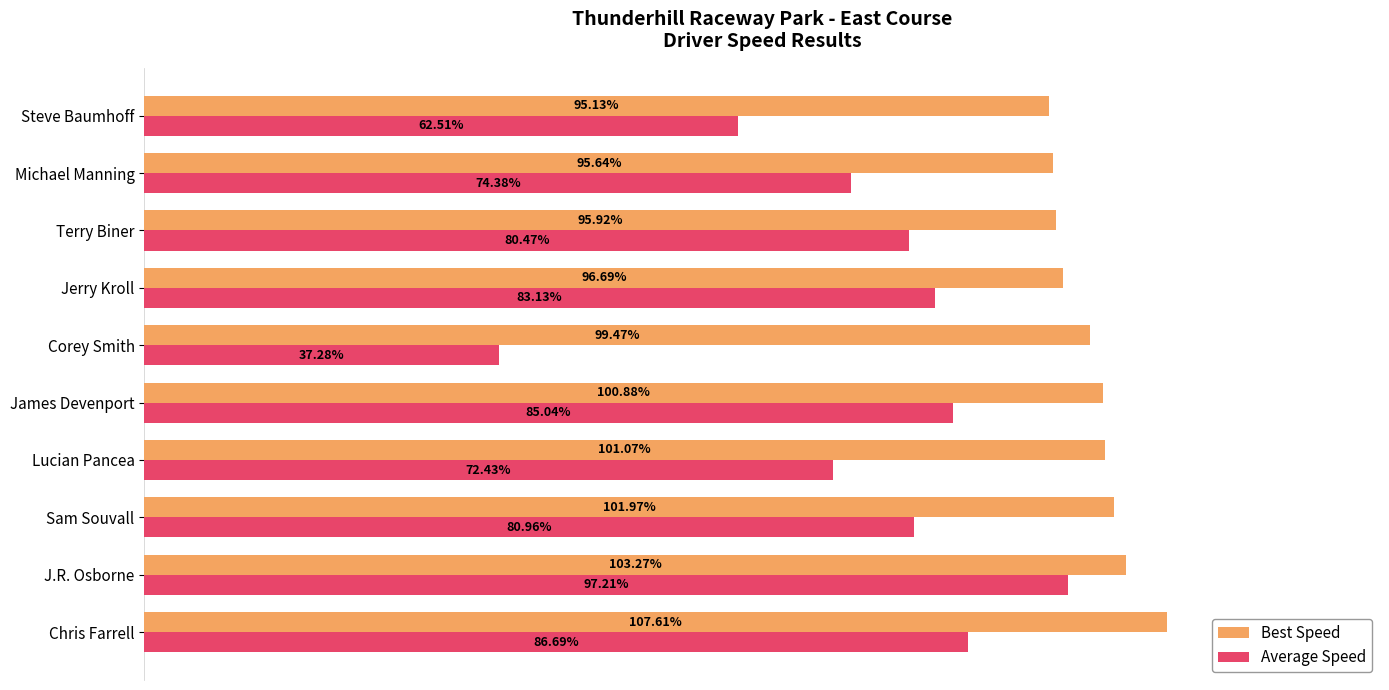

At which category is the sum across all series the highest?

J.R. Osborne